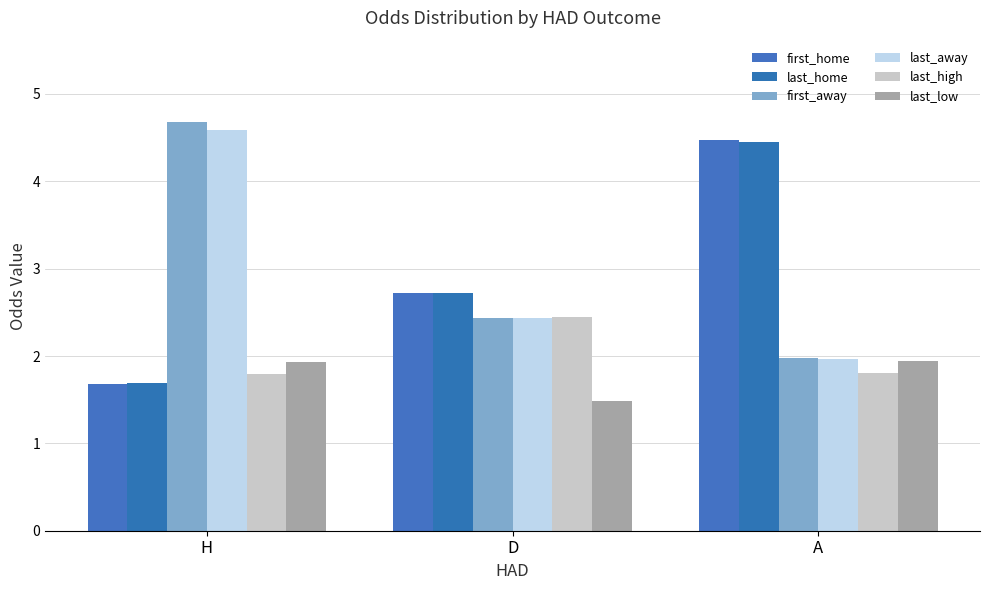

How many groups of bars are there?

3